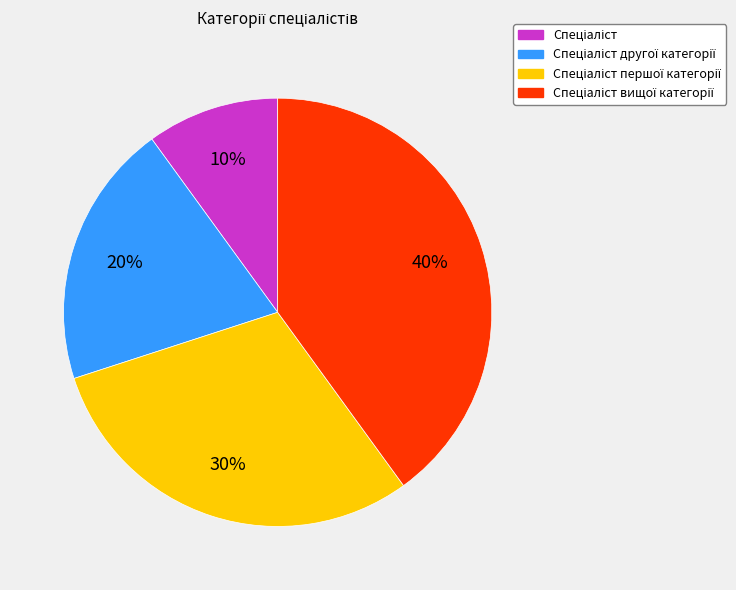

To the nearest percent, what is the difference between the largest and smallest slice percentages?

30%